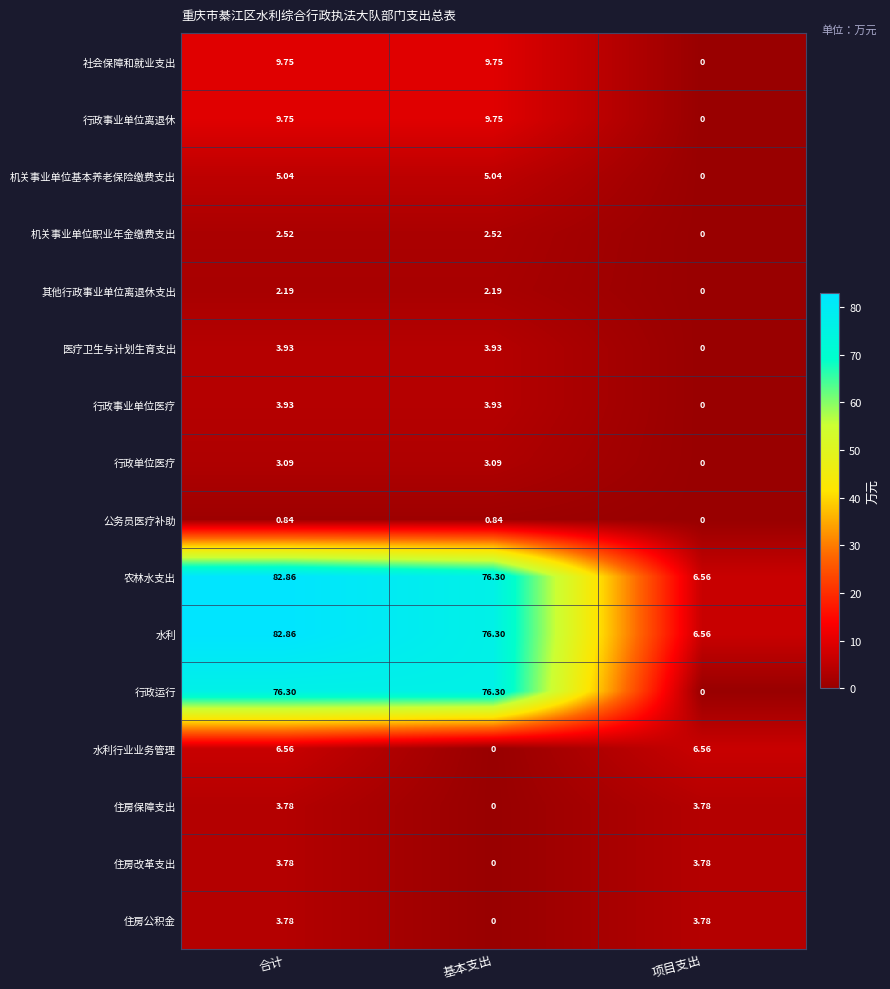

Where is 住房公积金 nearest to the value 1?

基本支出